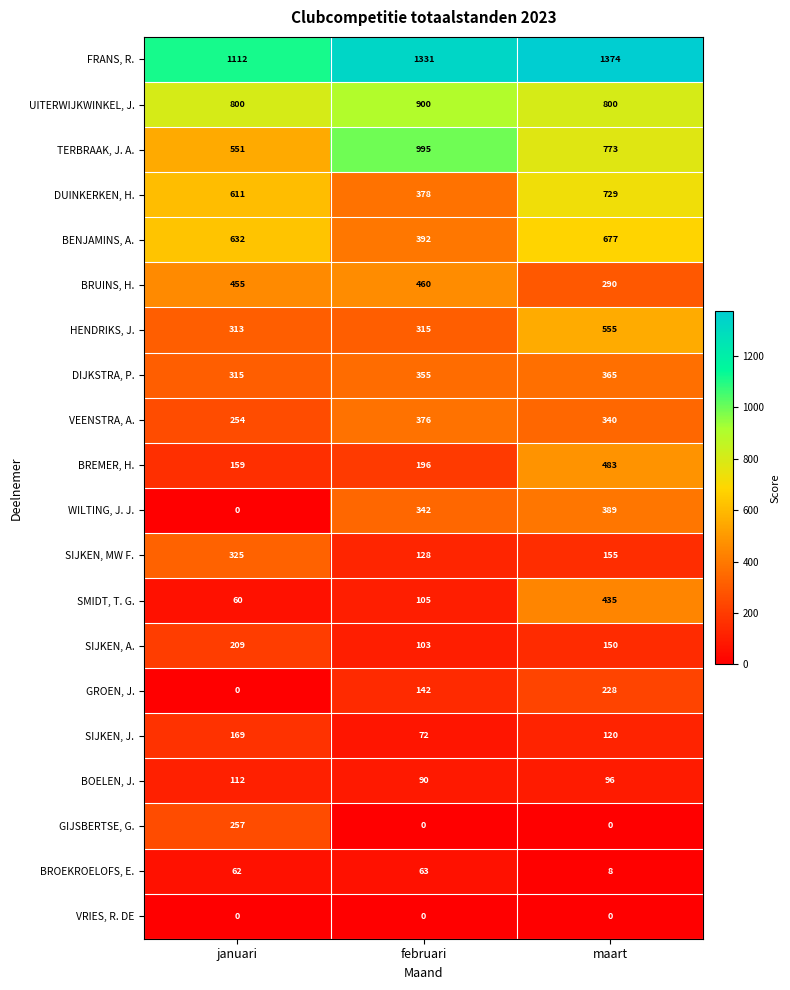

List the series in order of their peak value, lowest first.

VRIES, R. DE, BROEKROELOFS, E., BOELEN, J., SIJKEN, J., SIJKEN, A., GROEN, J., GIJSBERTSE, G., SIJKEN, MW F., DIJKSTRA, P., VEENSTRA, A., WILTING, J. J., SMIDT, T. G., BRUINS, H., BREMER, H., HENDRIKS, J., BENJAMINS, A., DUINKERKEN, H., UITERWIJKWINKEL, J., TERBRAAK, J. A., FRANS, R.